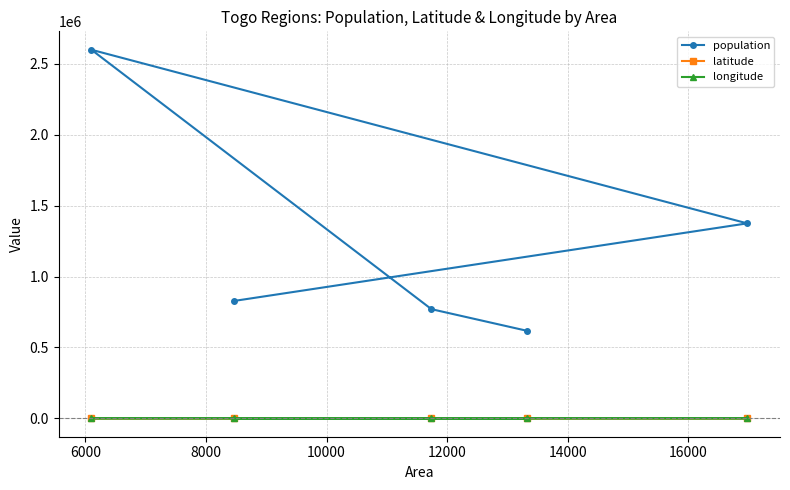

List the series in order of their peak value, highest first.

population, latitude, longitude